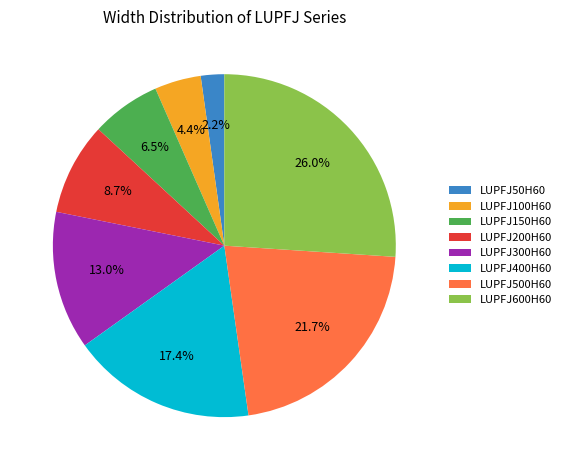

Count the number of slices in the pie.

8